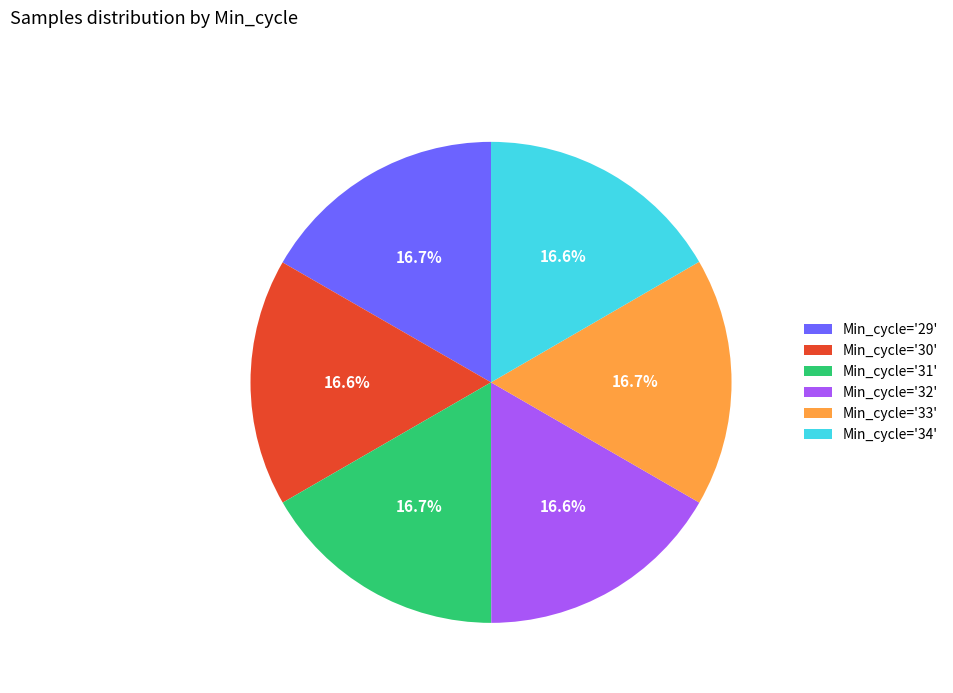

What is the ratio of the value at Min_cycle='32' to the value at Min_cycle='33'?

1.0